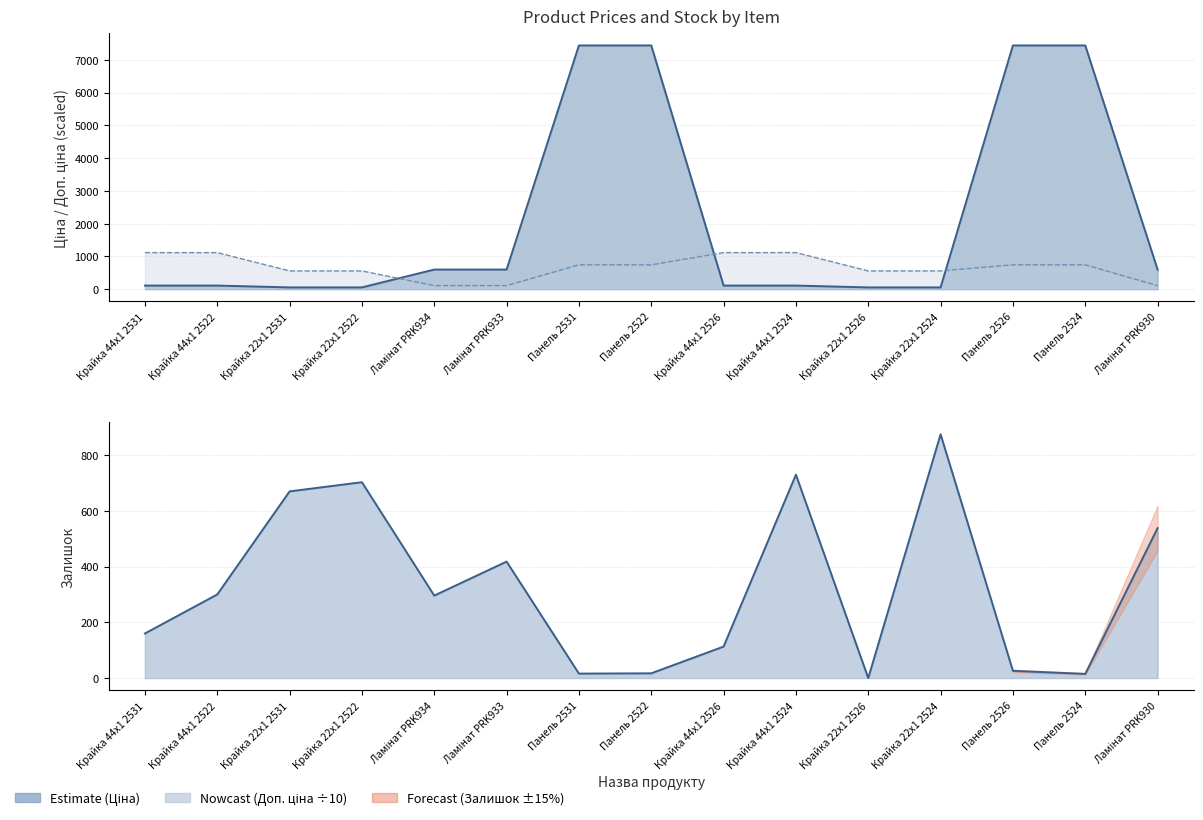

Where is the first local minimum for Залишок?

Ламінат PRK934